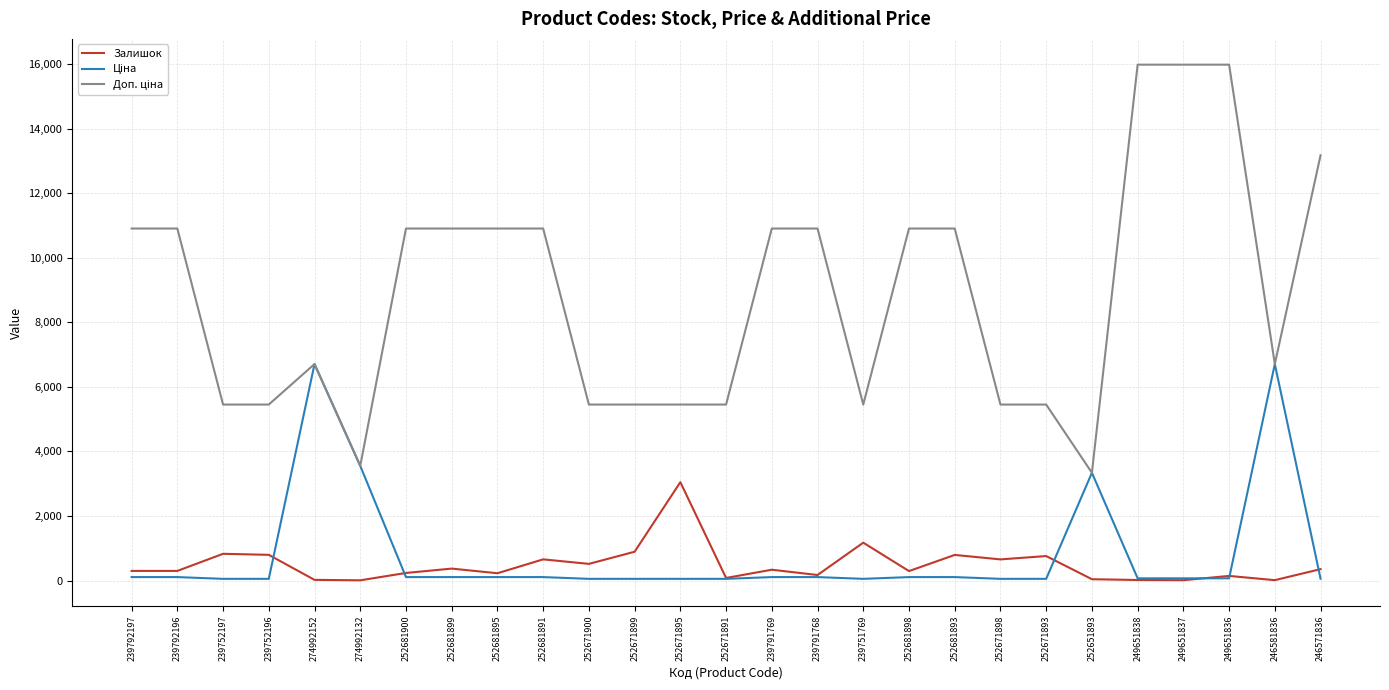

Is it true that Залишок equals 13.0 at 249651837?

True